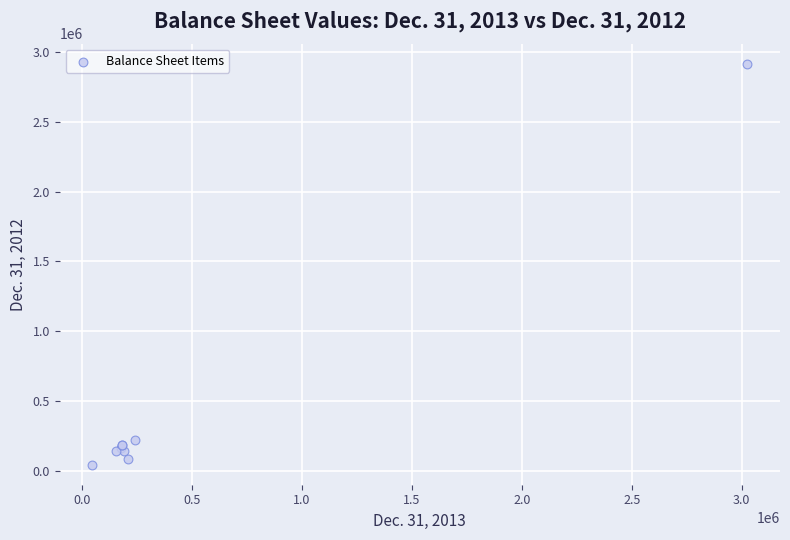

What Y value in the scatter plot is closest to 1479483?

220295